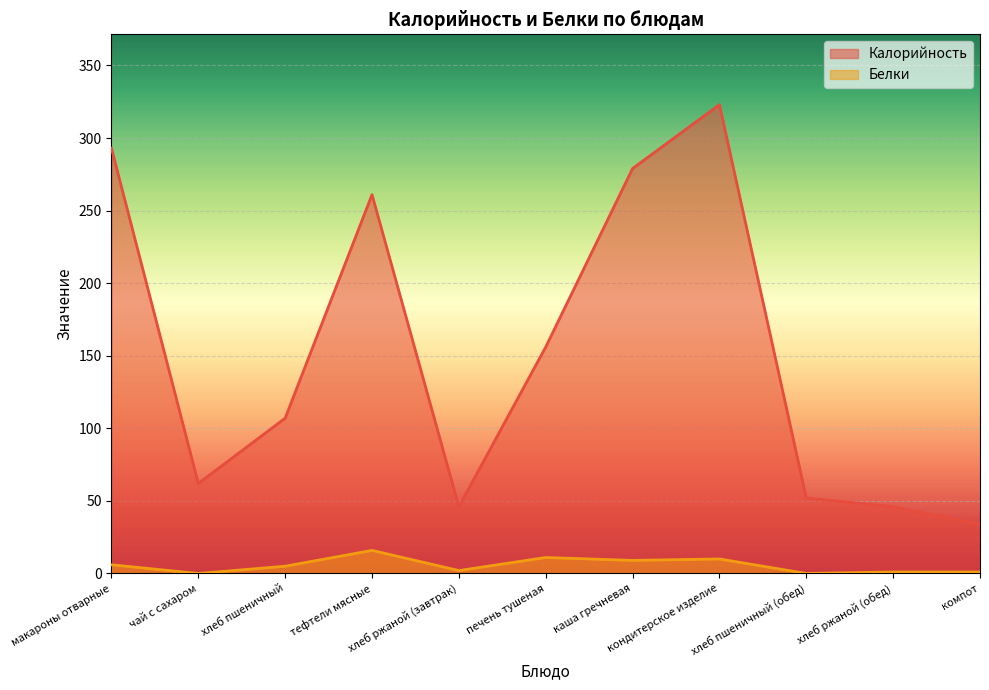

What is the sum of all Калорийность values?

1659.0